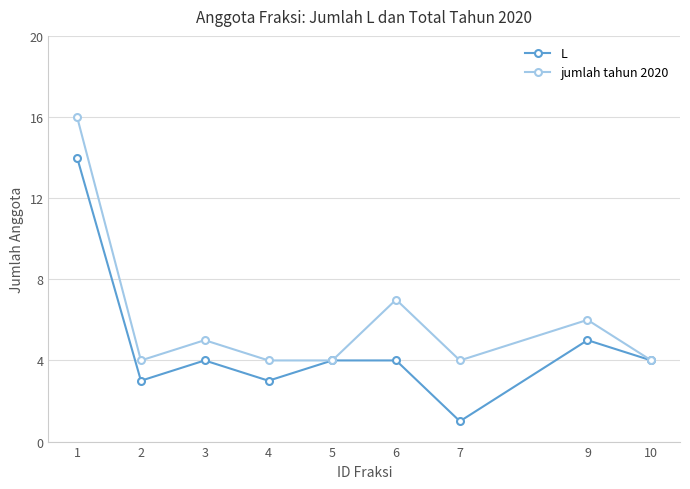

Does the chart have visible grid lines?

Yes